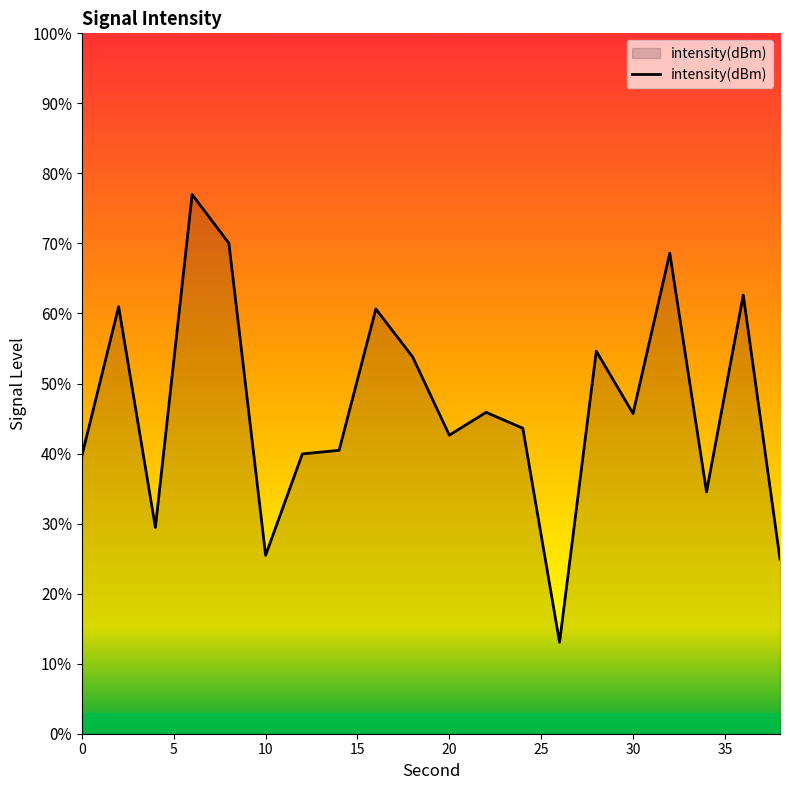

What is the maximum value shown in the chart?

77.0